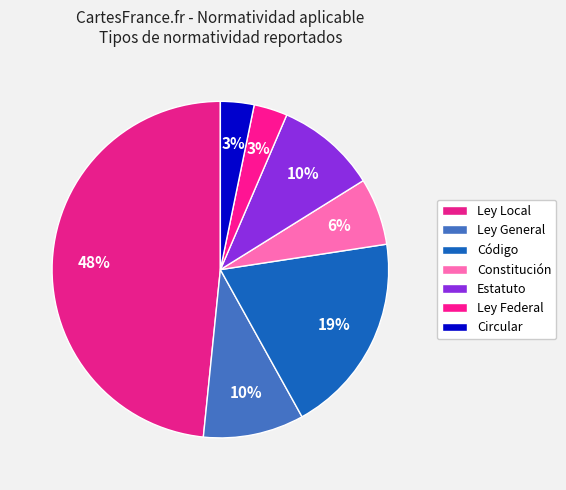

How many slices are in this pie chart?

7